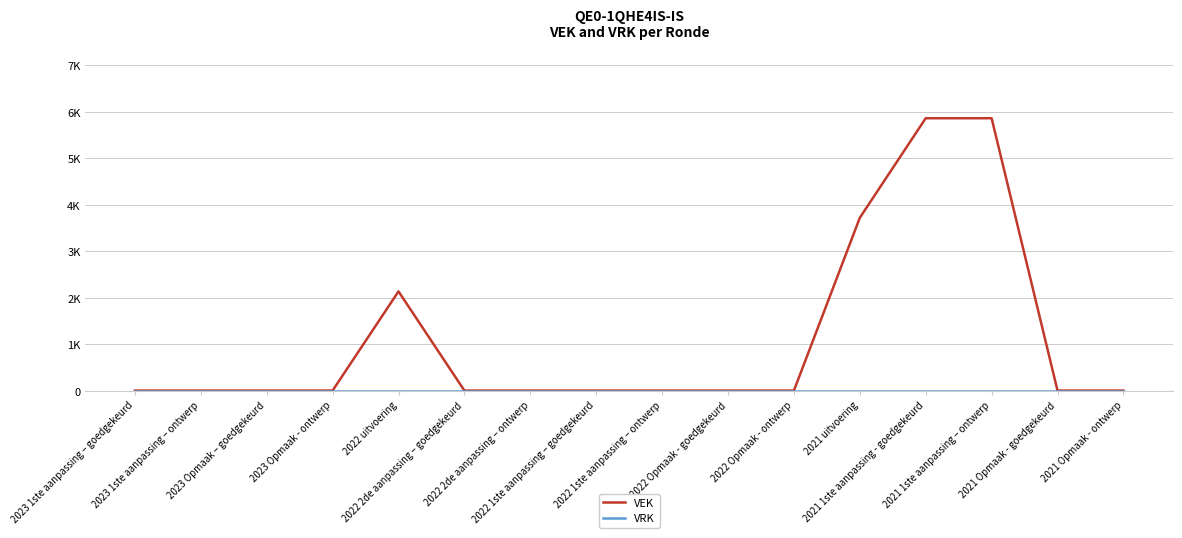

At which category is the sum across all series the highest?

2021 1ste aanpassing - goedgekeurd